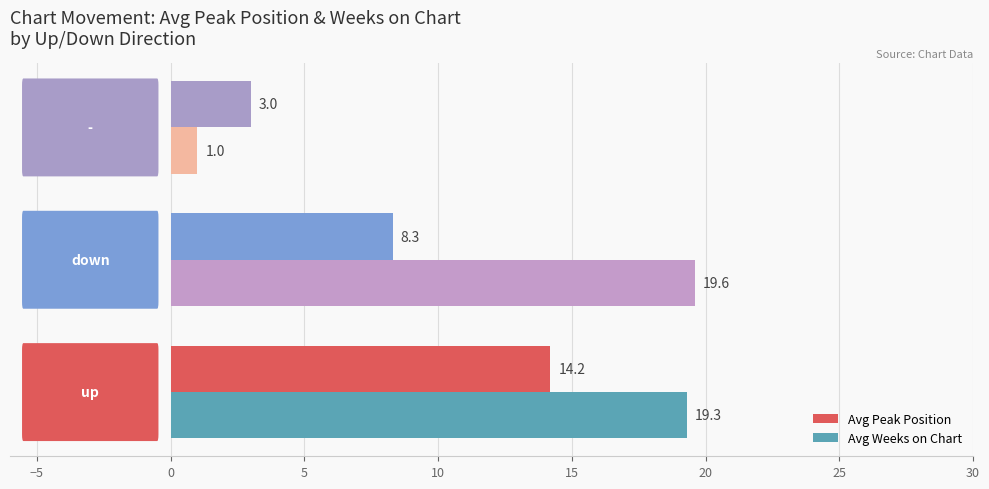

What are all the series names shown in the legend?

Avg Peak Position, Avg Weeks on Chart